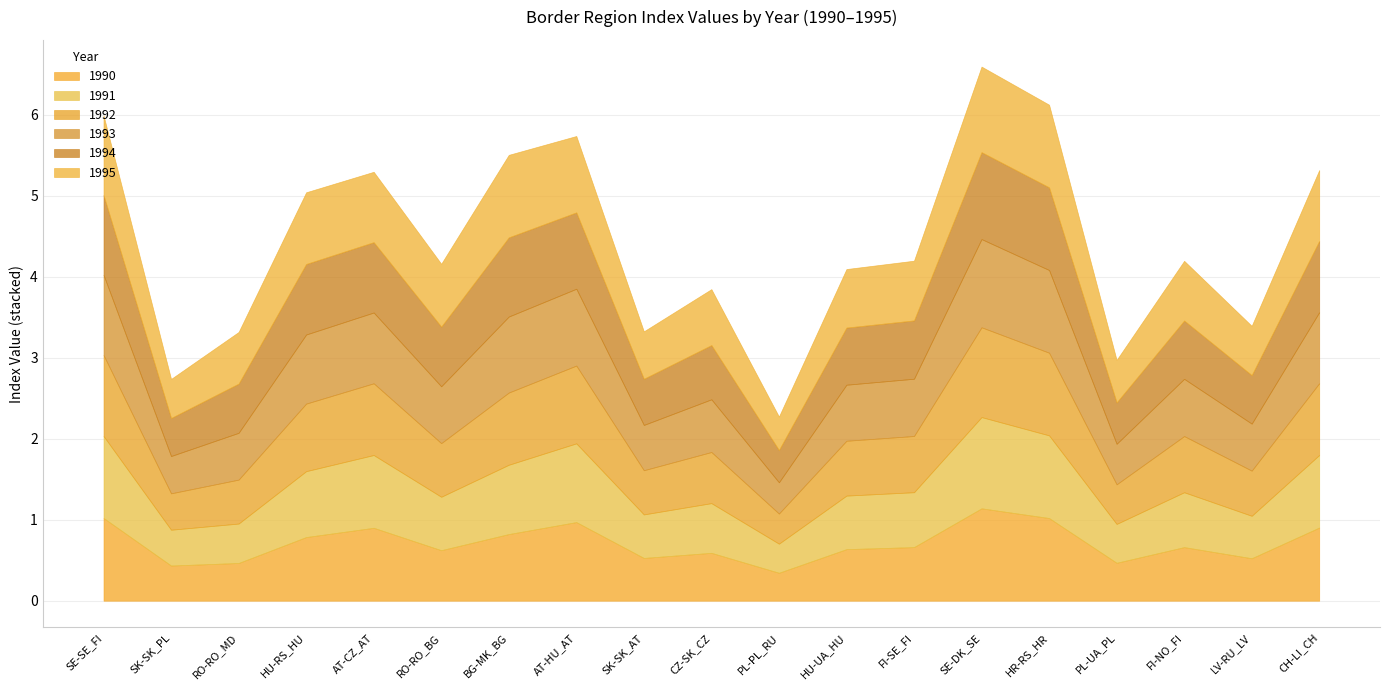

Which series has the widest spread of values?

1990